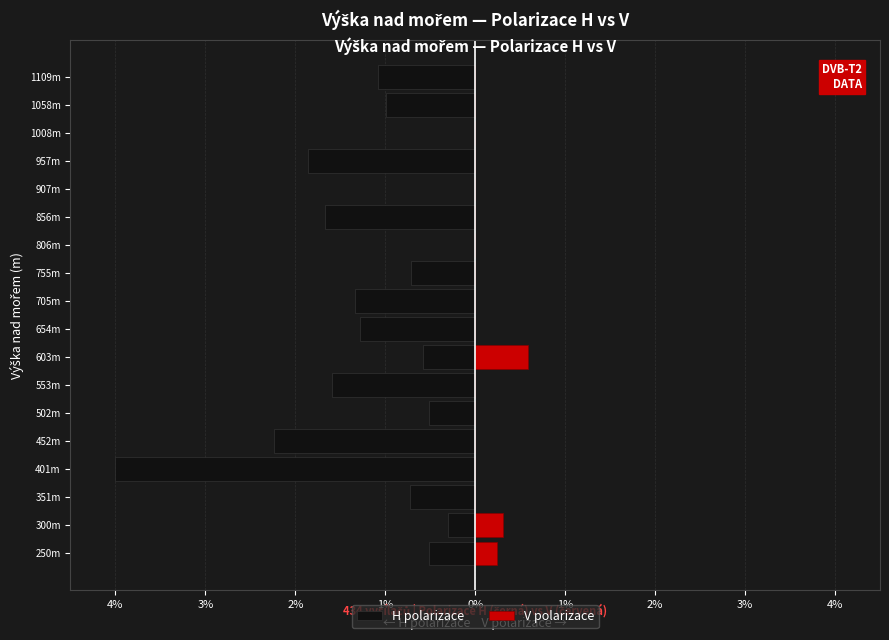

True or false: H polarizace has a value of -0.4 at 957m.

False